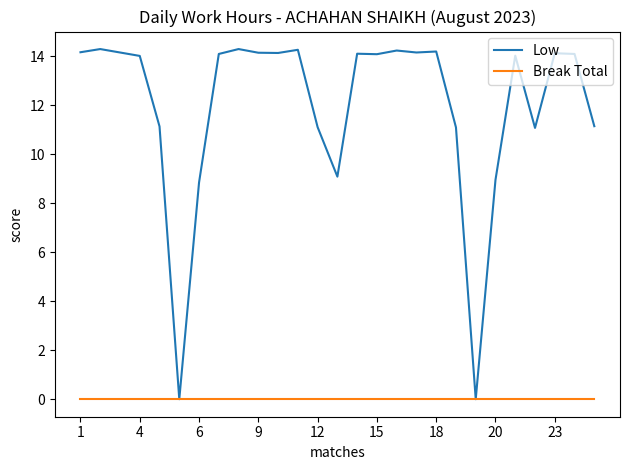

Does the chart have visible grid lines?

No